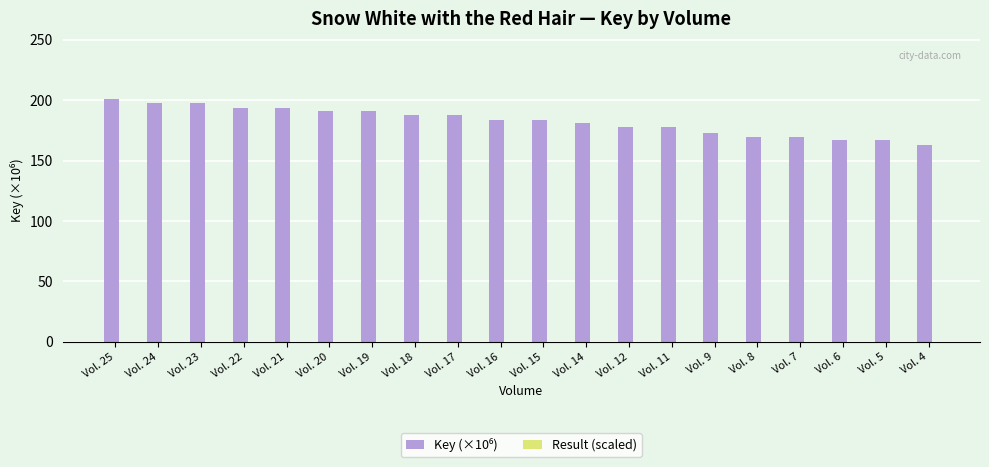

The Key (×10⁶) series shows 181.3 at Vol. 14. True or false?

True